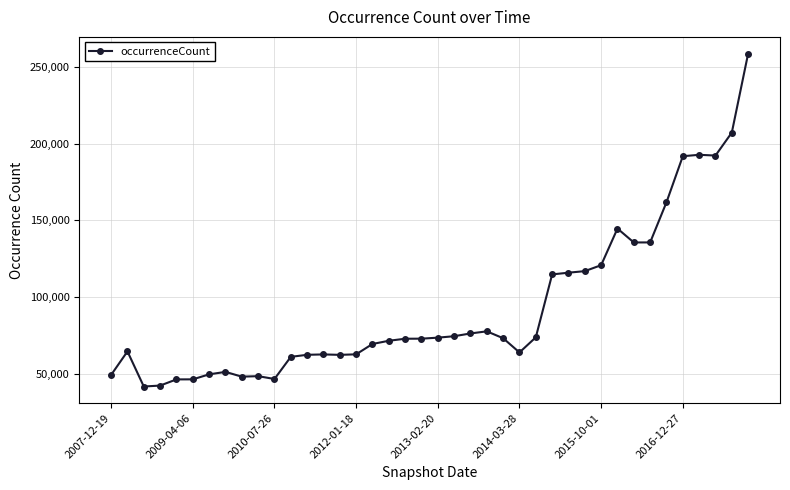

What is the value of the 20th point from the left?

72985